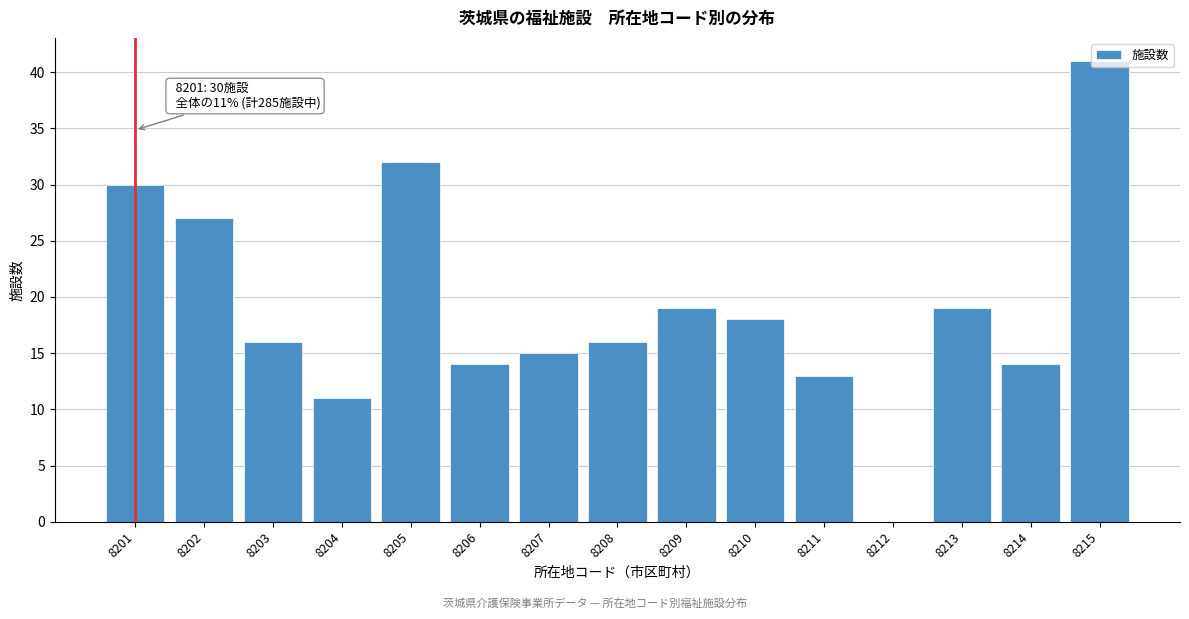

Which range on the x-axis has the tallest bar?

8214.5 to 8215.5